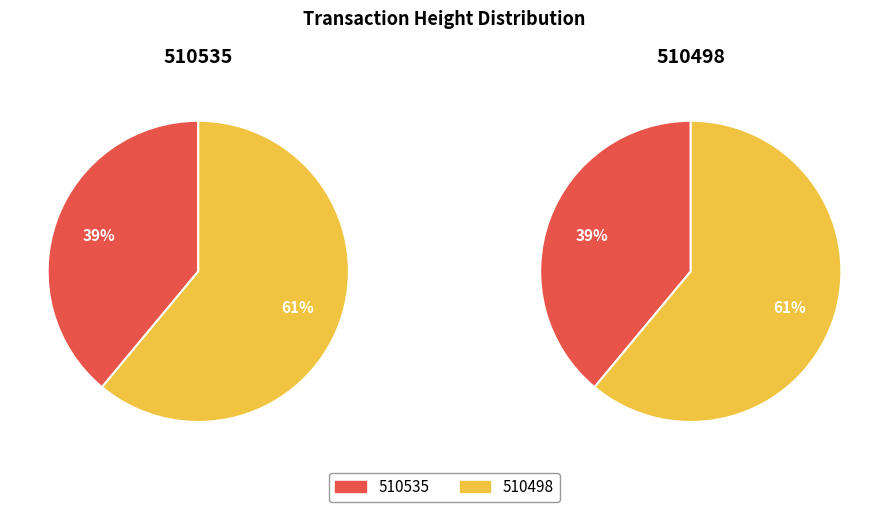

Is 510498 the majority of the pie?

Yes